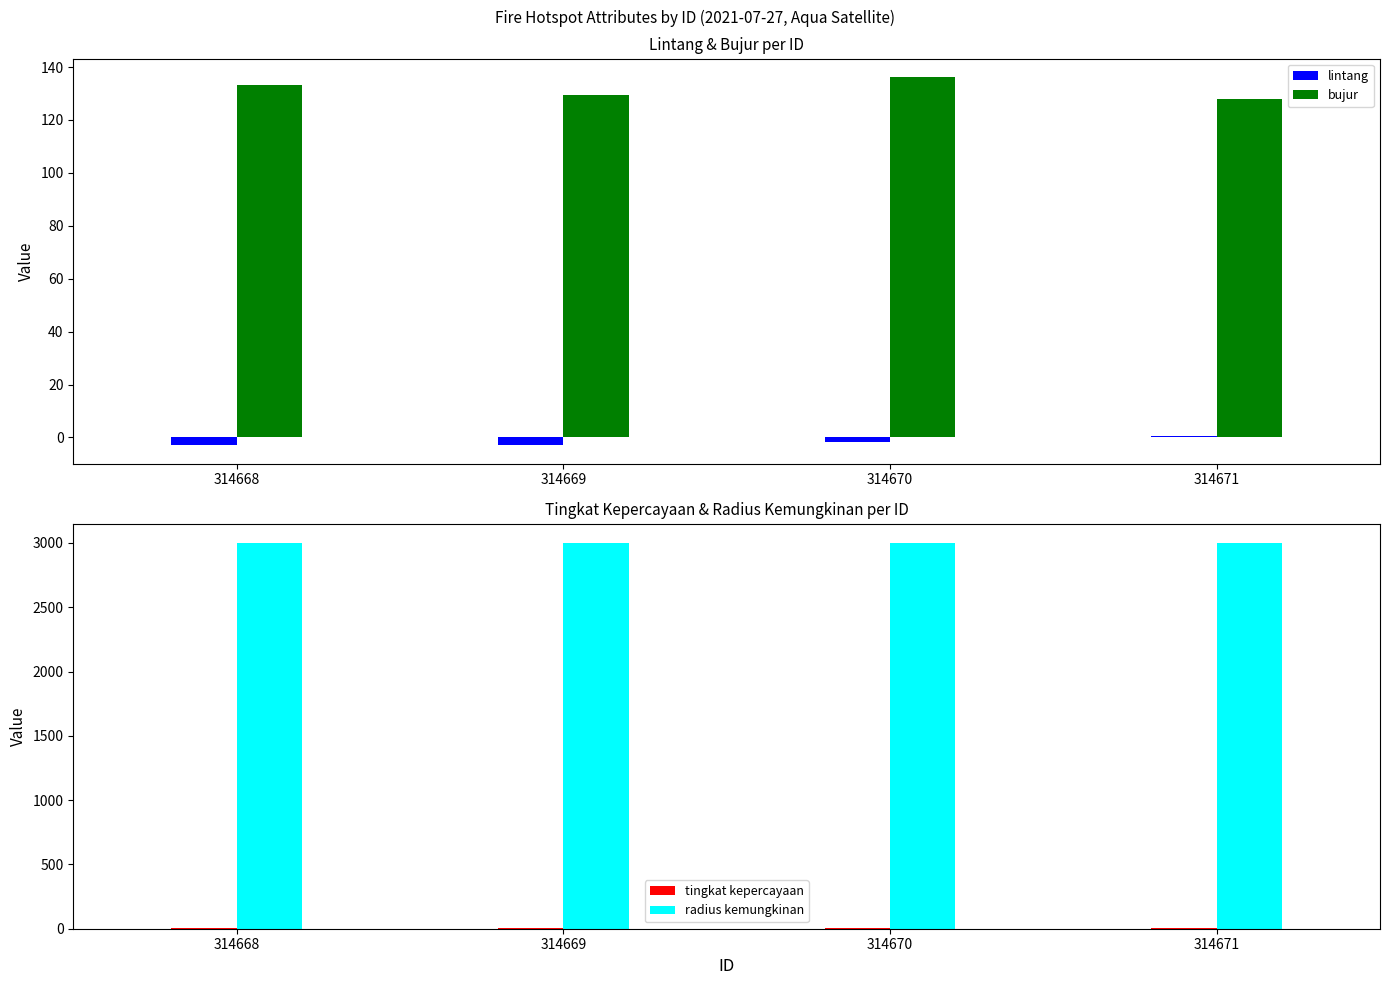

At which category is the sum across all series the highest?

314670